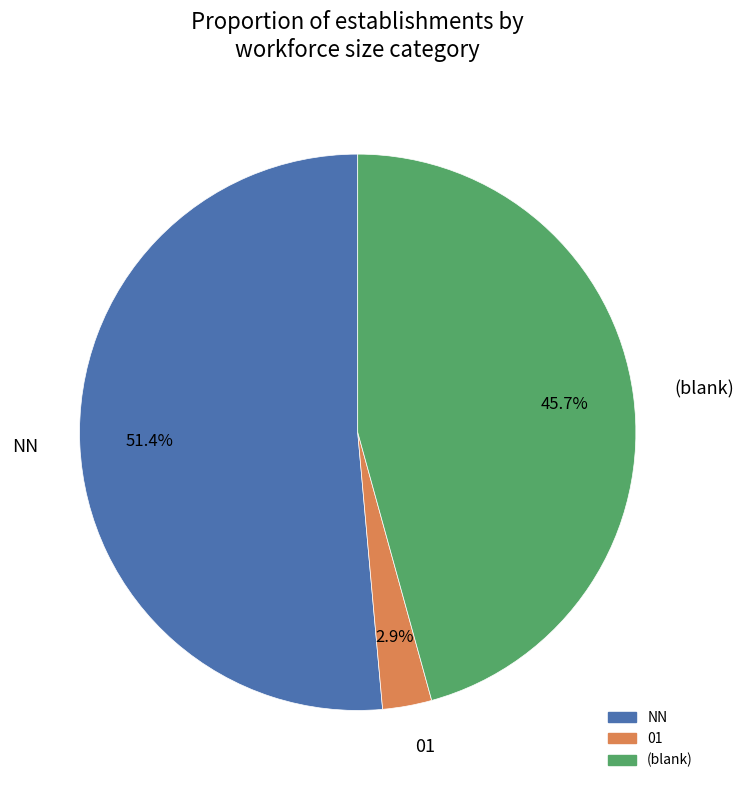

Rank the categories by value from highest to lowest.

NN, (blank), 01